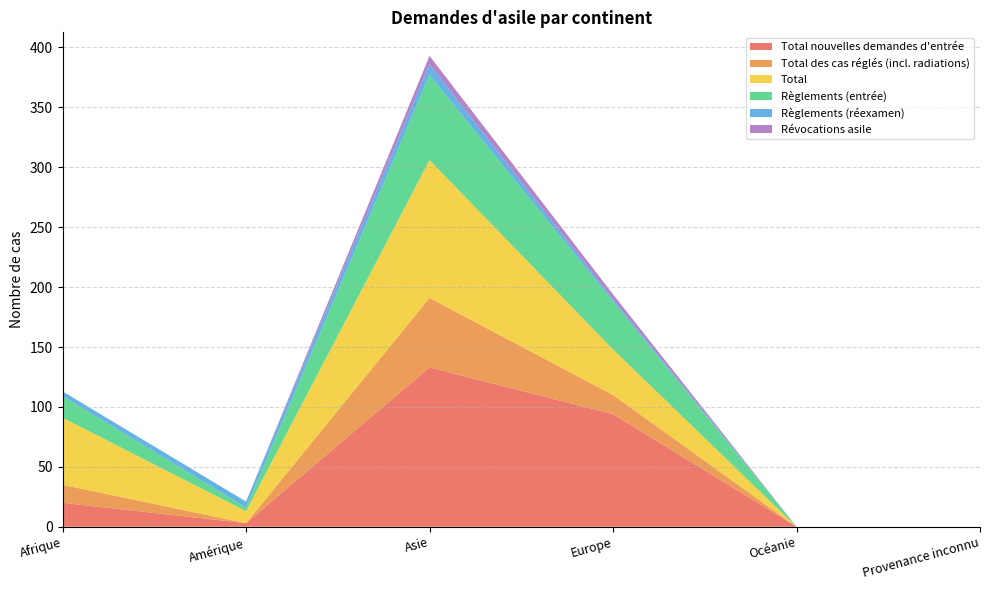

Reading left to right, extract all data points from this chart.

Total nouvelles demandes d'entrée: 20	3	133	94	0	0
Total des cas réglés (incl. radiations): 15	0	58	16	0	0
Total: 56	10	115	38	0	0
Règlements (entrée): 18	3	71	40	0	0
Règlements (réexamen): 4	5	9	2	0	0
Révocations asile: 0	0	7	4	0	0